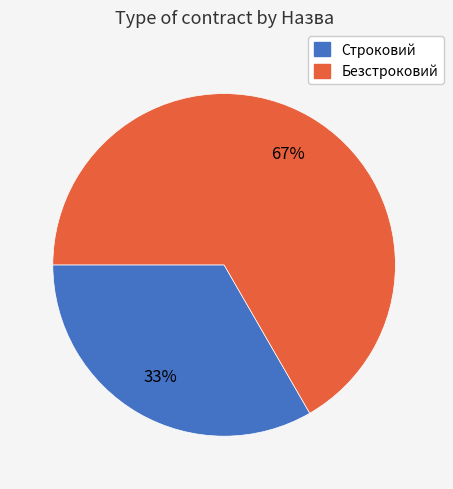

Which category has the biggest portion of the pie?

Безстроковий